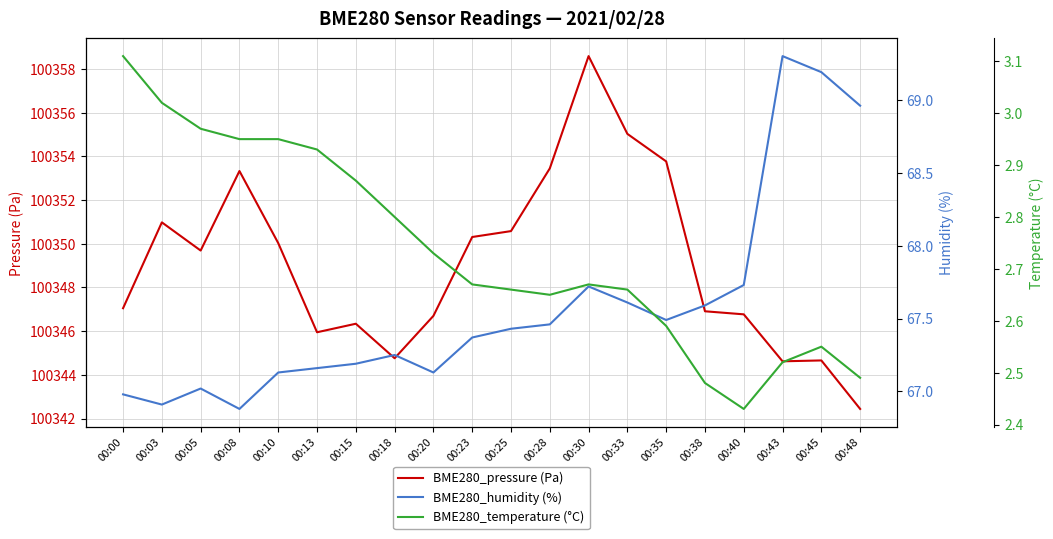

Reading left to right, extract all data points from this chart.

BME280_pressure (Pa): 00:00=100347.1	00:03=100351.0	00:05=100349.7	00:08=100353.3	00:10=100350.0	00:13=100345.9	00:15=100346.3	00:18=100344.8	00:20=100346.7	00:23=100350.3	00:25=100350.6	00:28=100353.4	00:30=100358.6	00:33=100355.0	00:35=100353.8	00:38=100346.9	00:40=100346.8	00:43=100344.6	00:45=100344.7	00:48=100342.4
BME280_humidity (%): 00:00=67.0	00:03=66.9	00:05=67.0	00:08=66.9	00:10=67.1	00:13=67.2	00:15=67.2	00:18=67.2	00:20=67.1	00:23=67.4	00:25=67.4	00:28=67.5	00:30=67.7	00:33=67.6	00:35=67.5	00:38=67.6	00:40=67.7	00:43=69.3	00:45=69.2	00:48=69.0
BME280_temperature (°C): 00:00=3.1	00:03=3.0	00:05=3.0	00:08=3.0	00:10=3.0	00:13=2.9	00:15=2.9	00:18=2.8	00:20=2.7	00:23=2.7	00:25=2.7	00:28=2.6	00:30=2.7	00:33=2.7	00:35=2.6	00:38=2.5	00:40=2.4	00:43=2.5	00:45=2.5	00:48=2.5